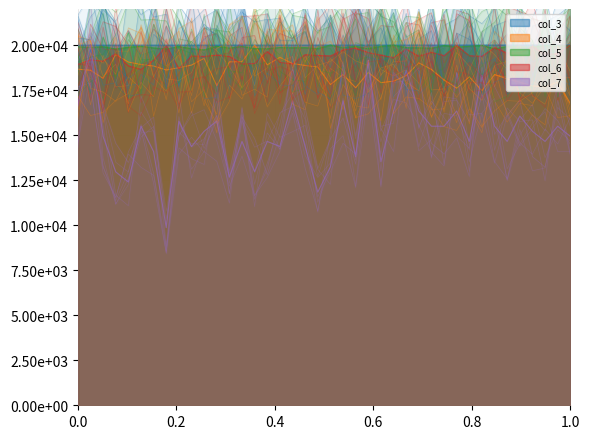

Which series has the largest total across all categories?

col_3